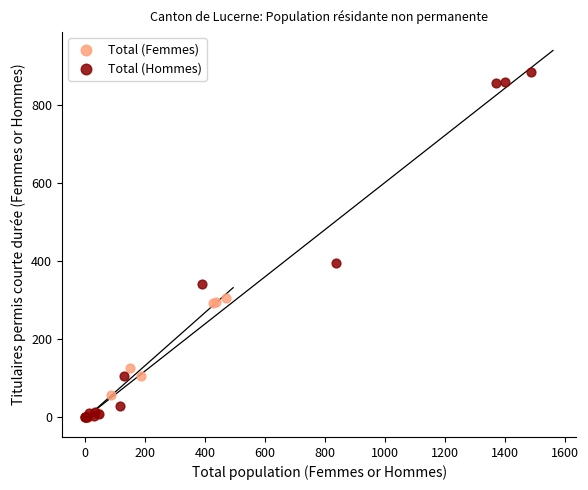

What are all the series names shown in the legend?

Total (Femmes), Total (Hommes)